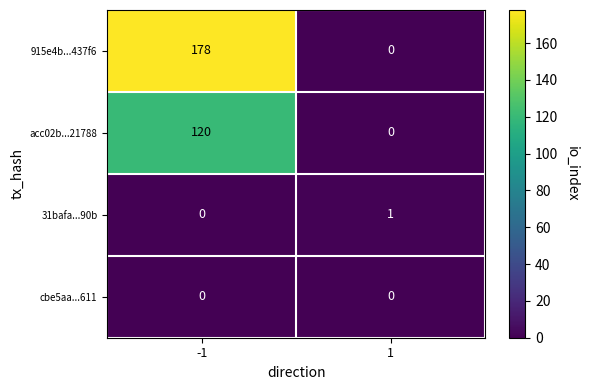

Which series has the largest range (max minus min)?

915e4b...437f6